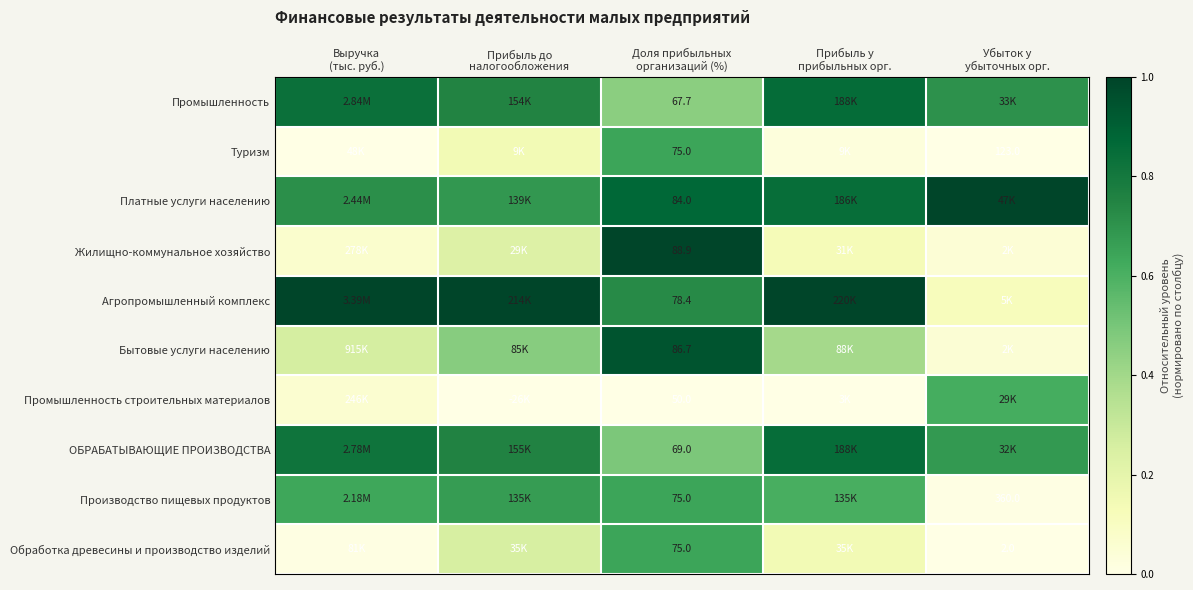

List the labels in order of Туризм value, smallest first.

Выручка (тыс. руб.), Убыток у убыточных орг., Прибыль у прибыльных орг., Прибыль до налогообложения, Доля прибыльных организаций (%)